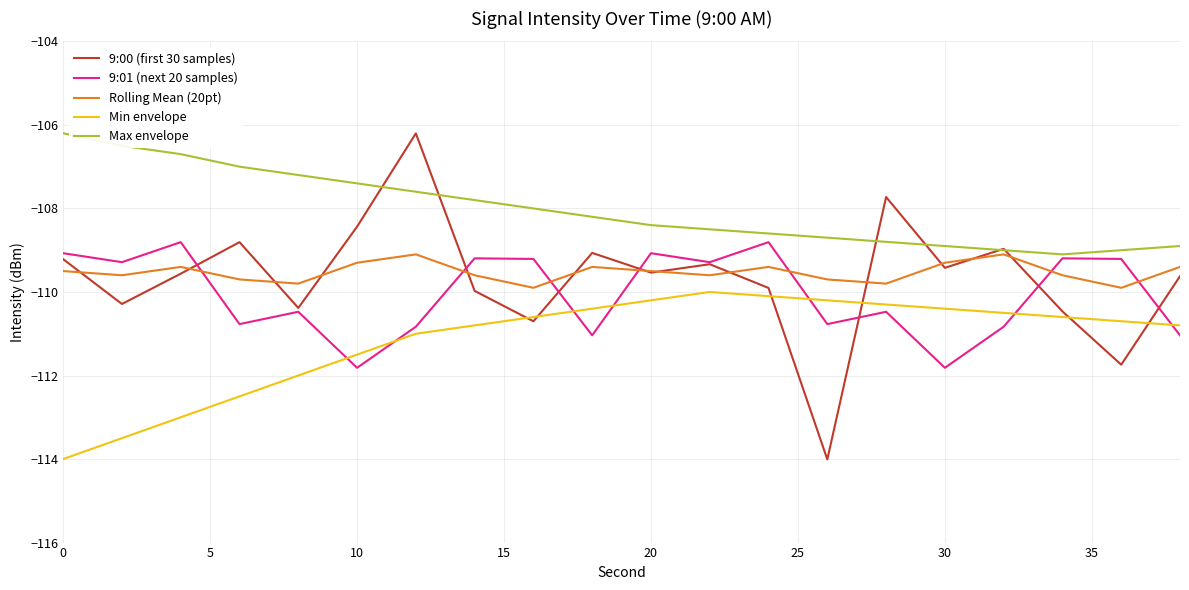

Which series has the largest total across all categories?

Max envelope